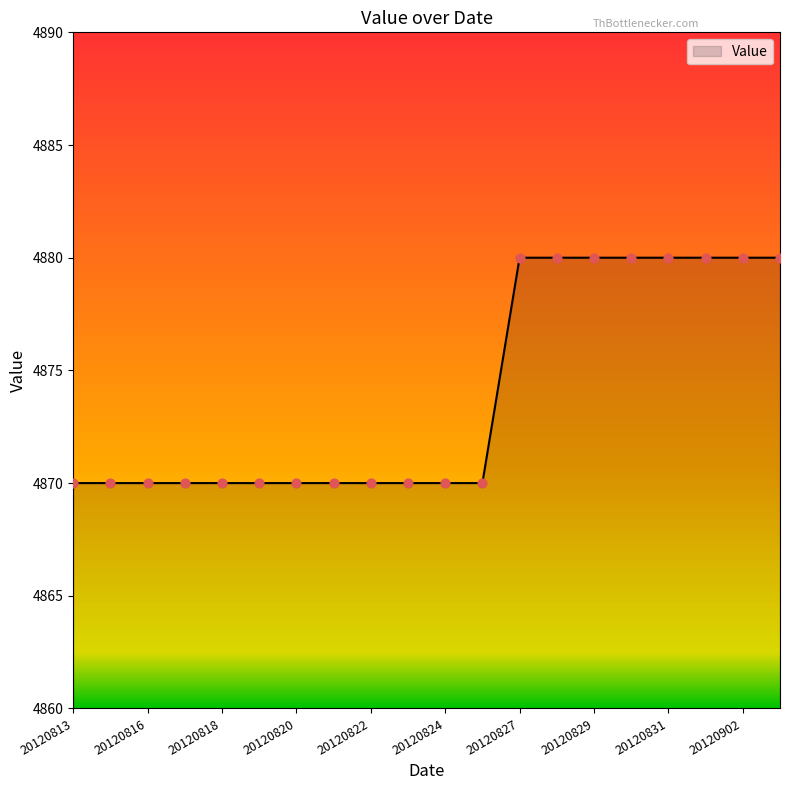

What is the smallest value displayed?

4870